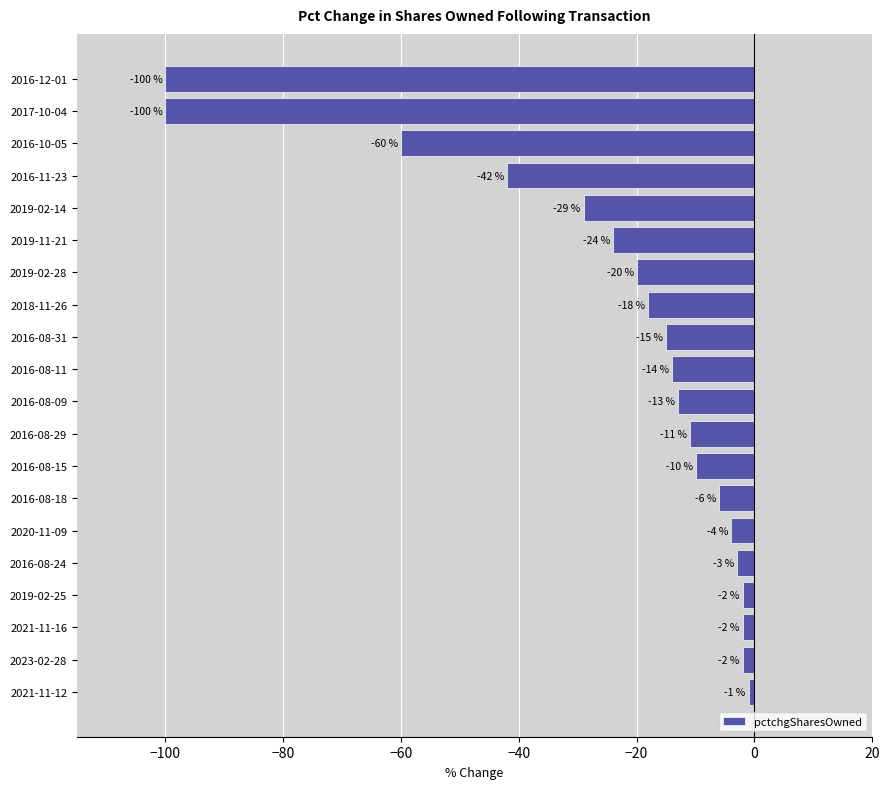

What is the sum of all values?

-476